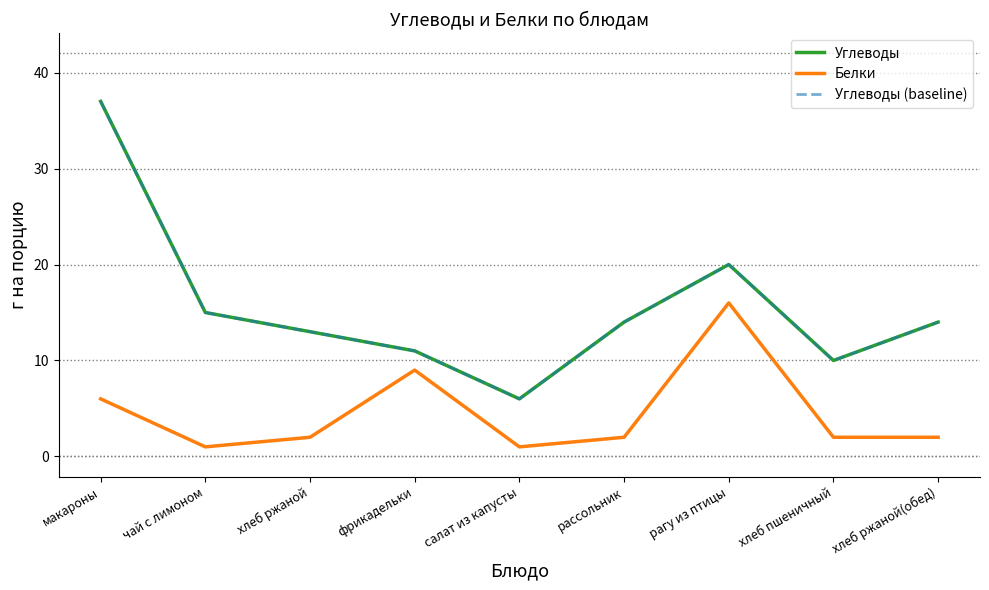

Between хлеб ржаной(обед) and рассольник, which is larger?

хлеб ржаной(обед)